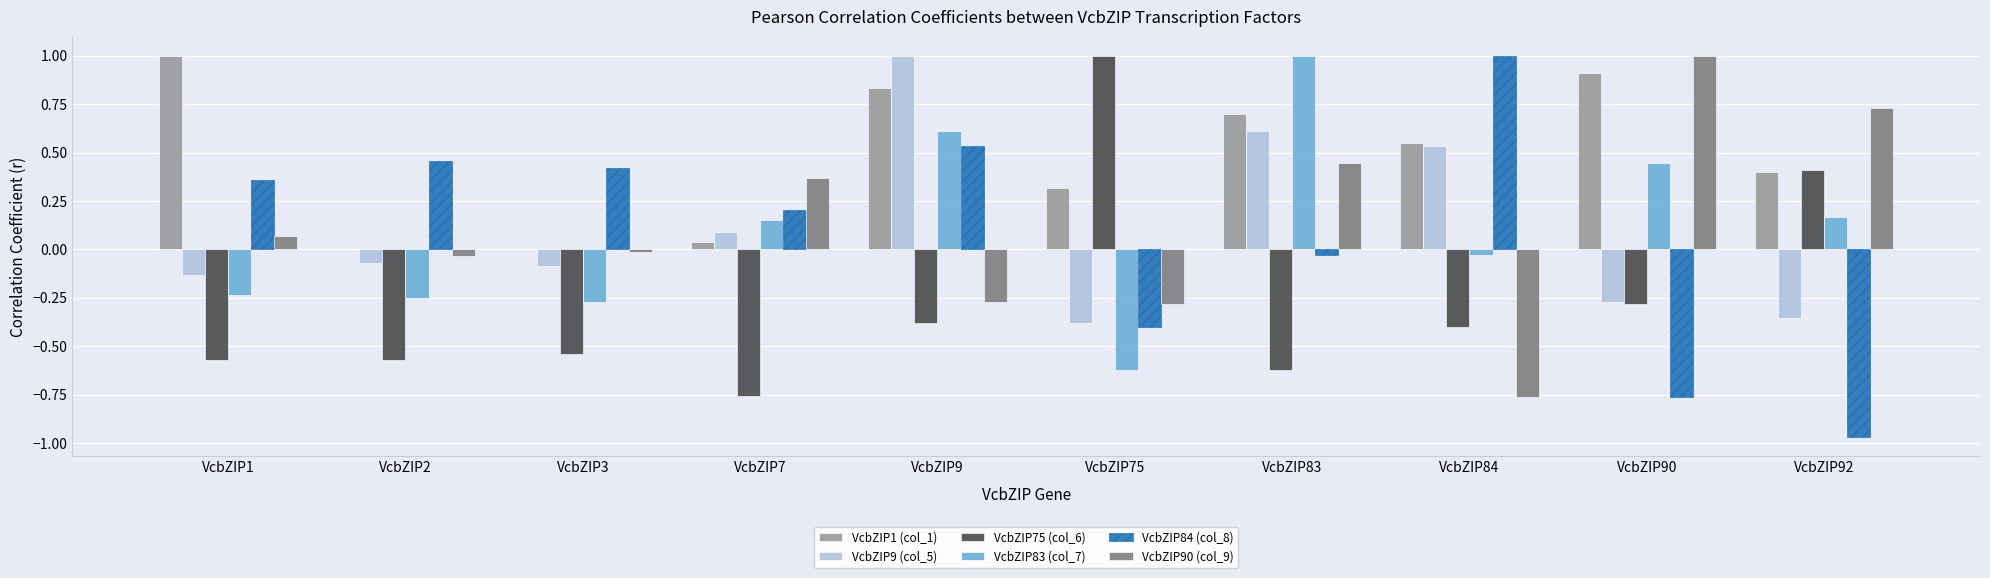

Is the value of VcbZIP83 (col_7) at VcbZIP75 greater than the value of VcbZIP9 (col_5) at VcbZIP83?

No